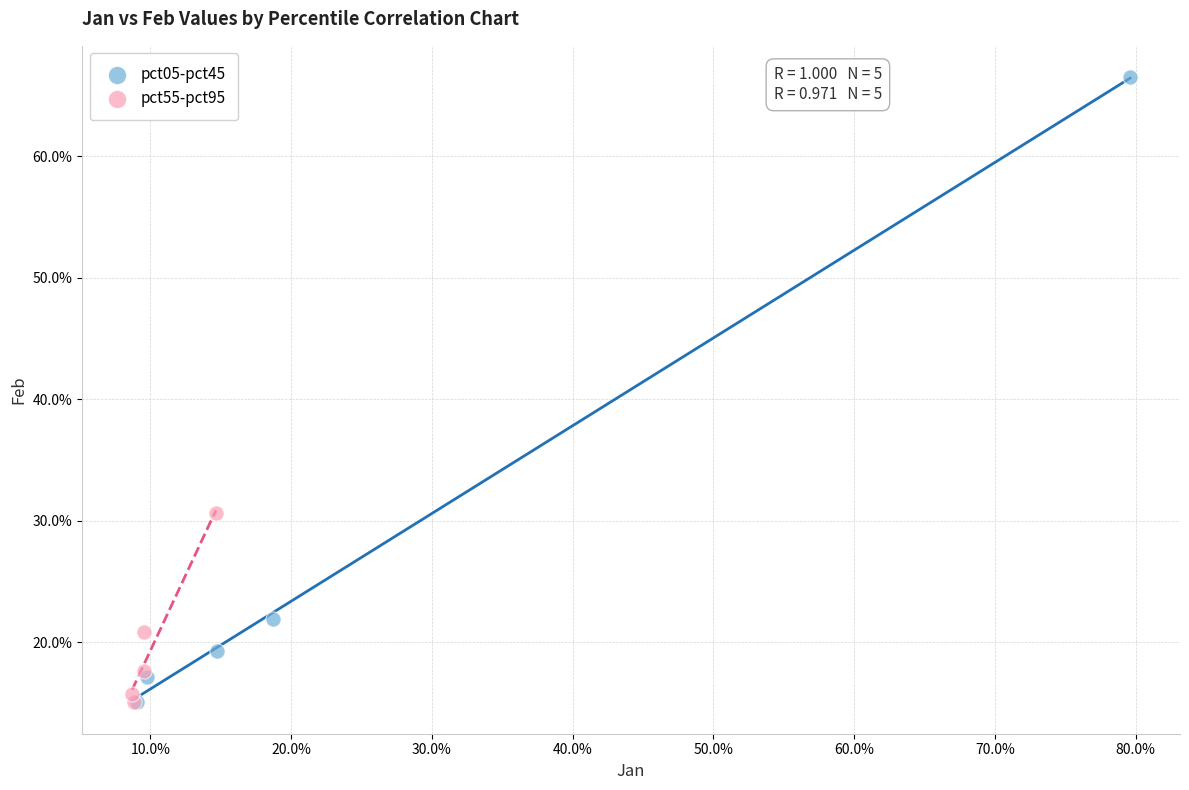

Which series contains the highest Y value?

pct05-pct45